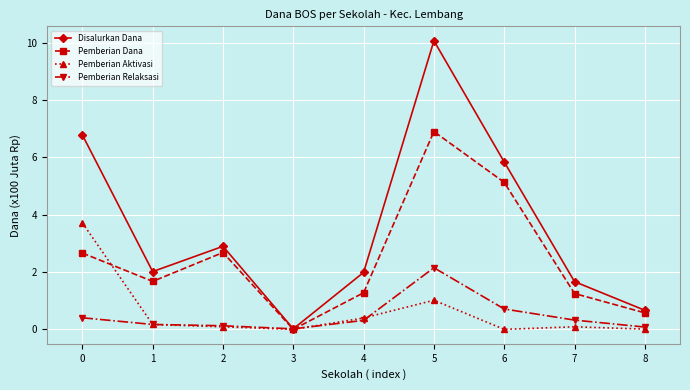

What is the difference between the highest and lowest values at 0?

6.4